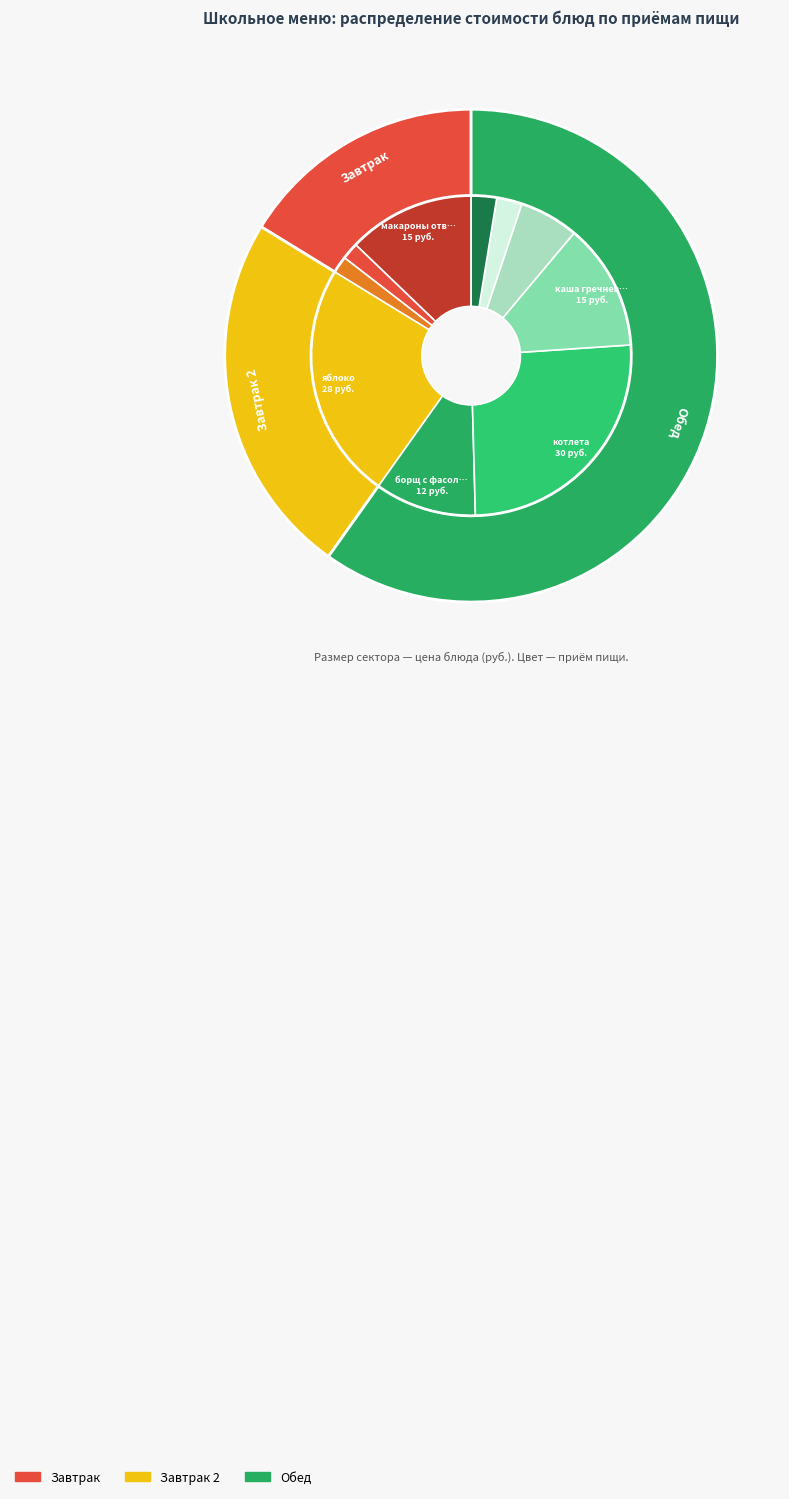

Count the number of slices in the pie.

10